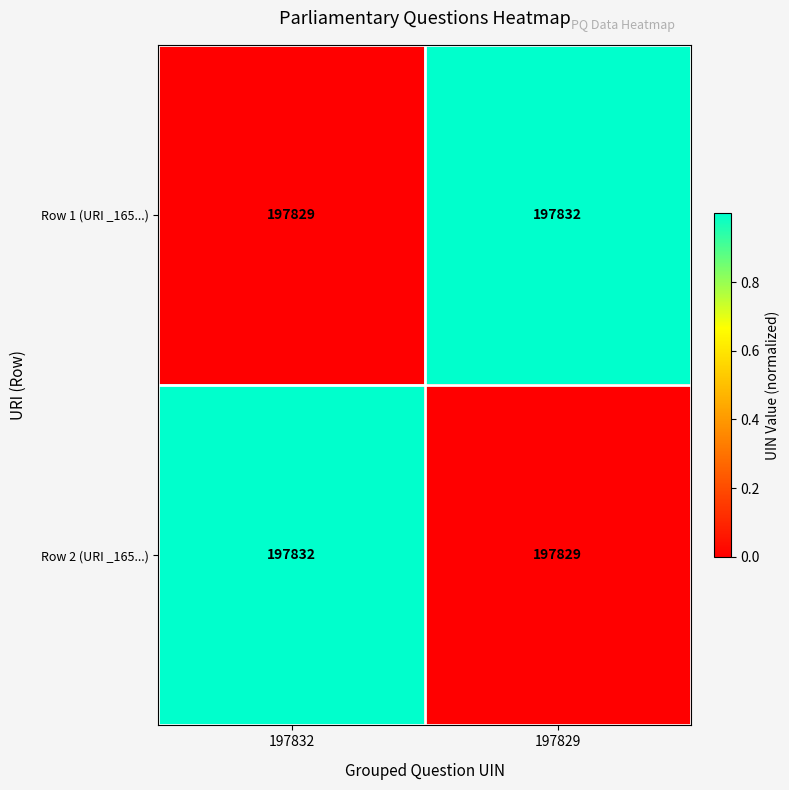

What is the total value across all series at 197829?

395661